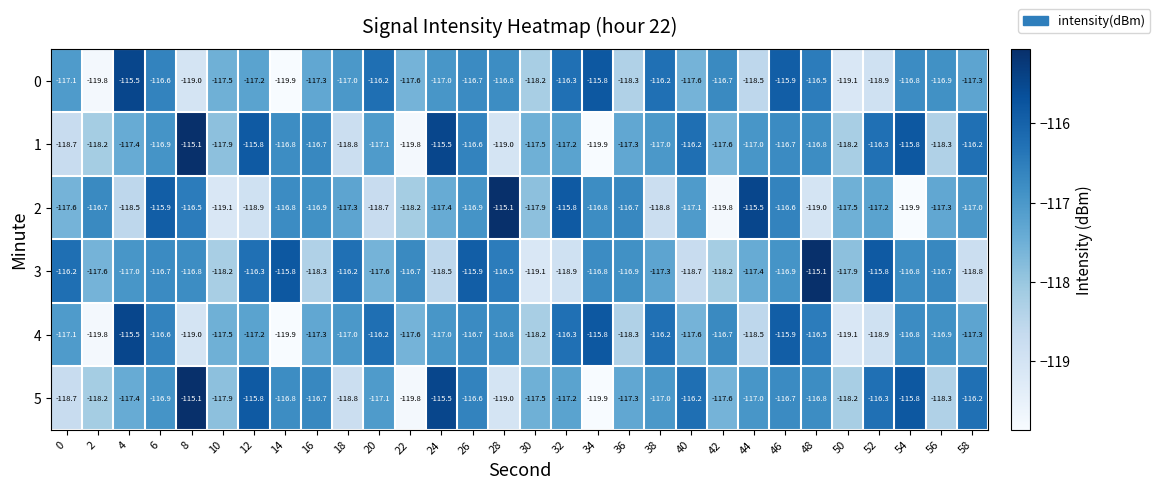

How many data points in 1 are above -117?

13